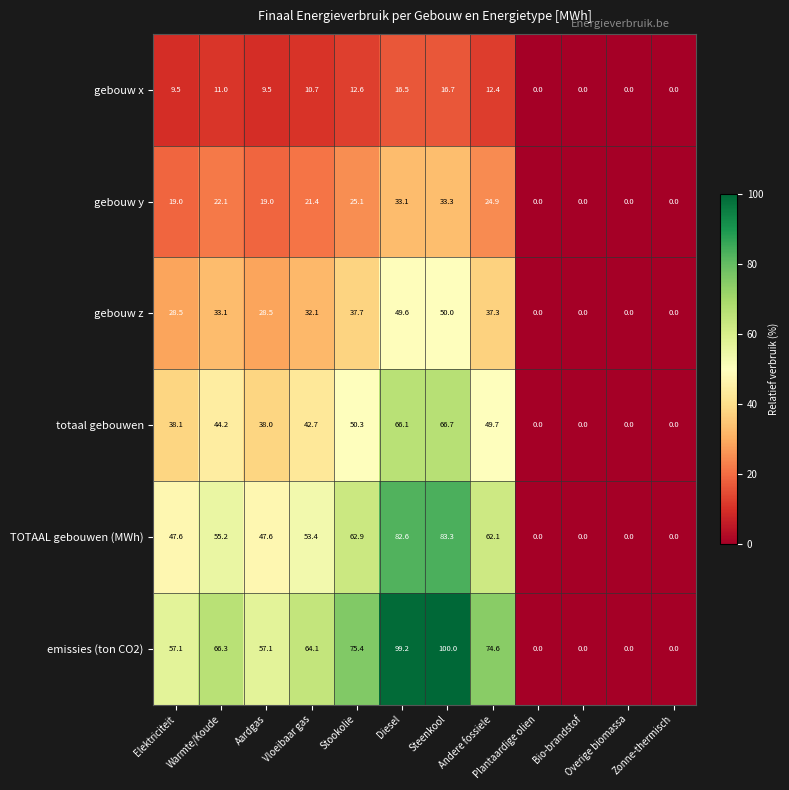

How many series are shown in this chart?

6